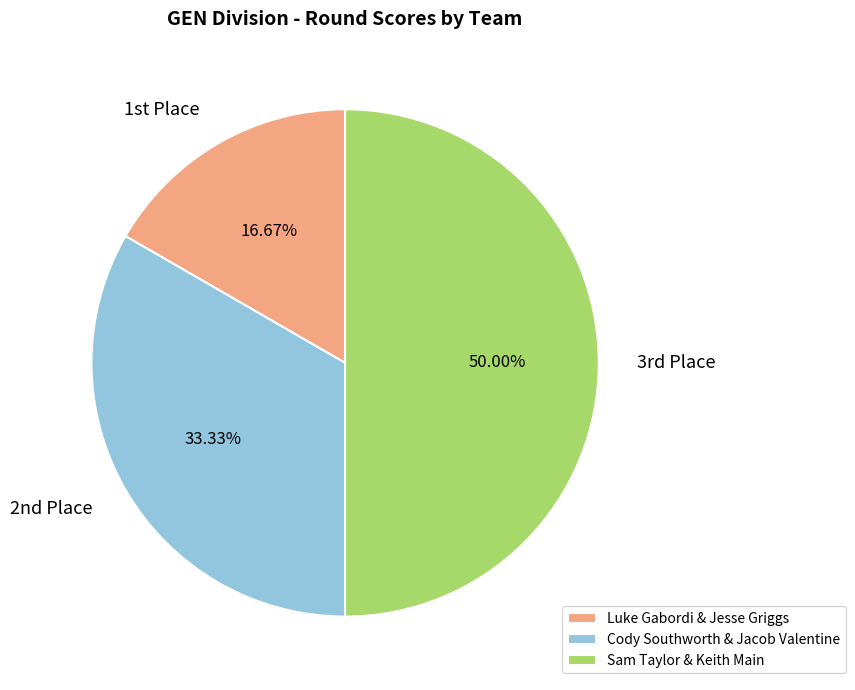

Count the number of slices in the pie.

3